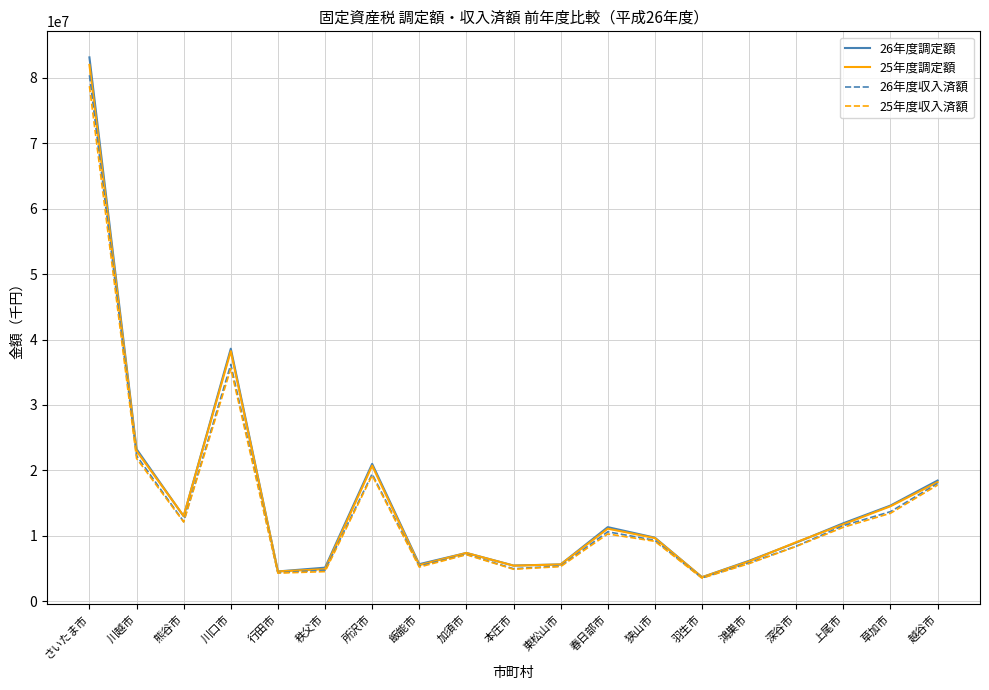

At which category is the sum across all series the highest?

さいたま市